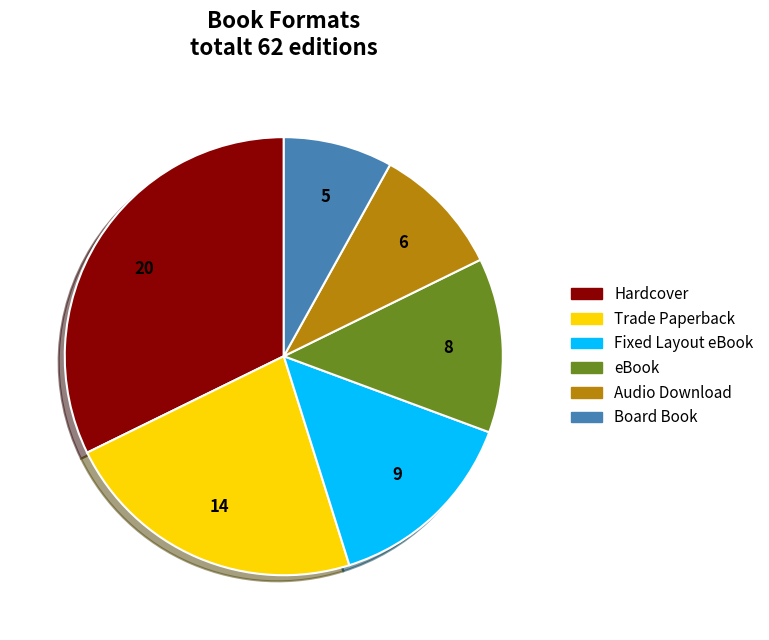

Is Fixed Layout eBook the majority of the pie?

No